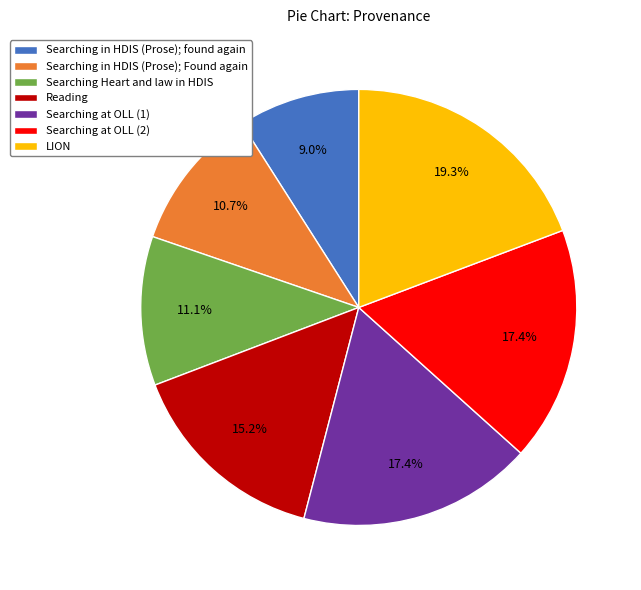

Which category has the smallest portion of the pie?

Searching in HDIS (Prose); found again